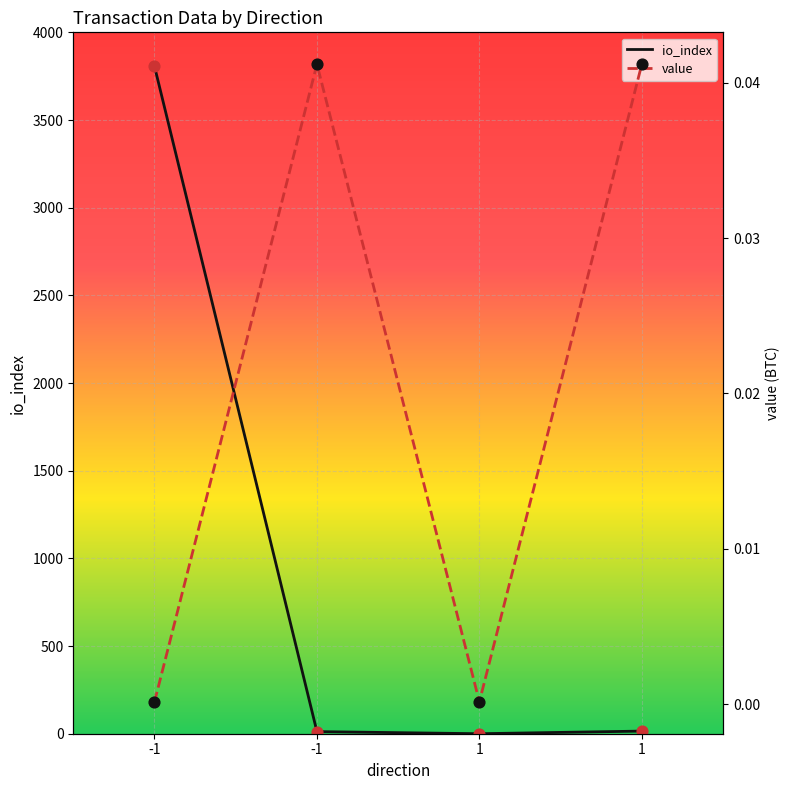

Which series contains the highest Y value?

io_index